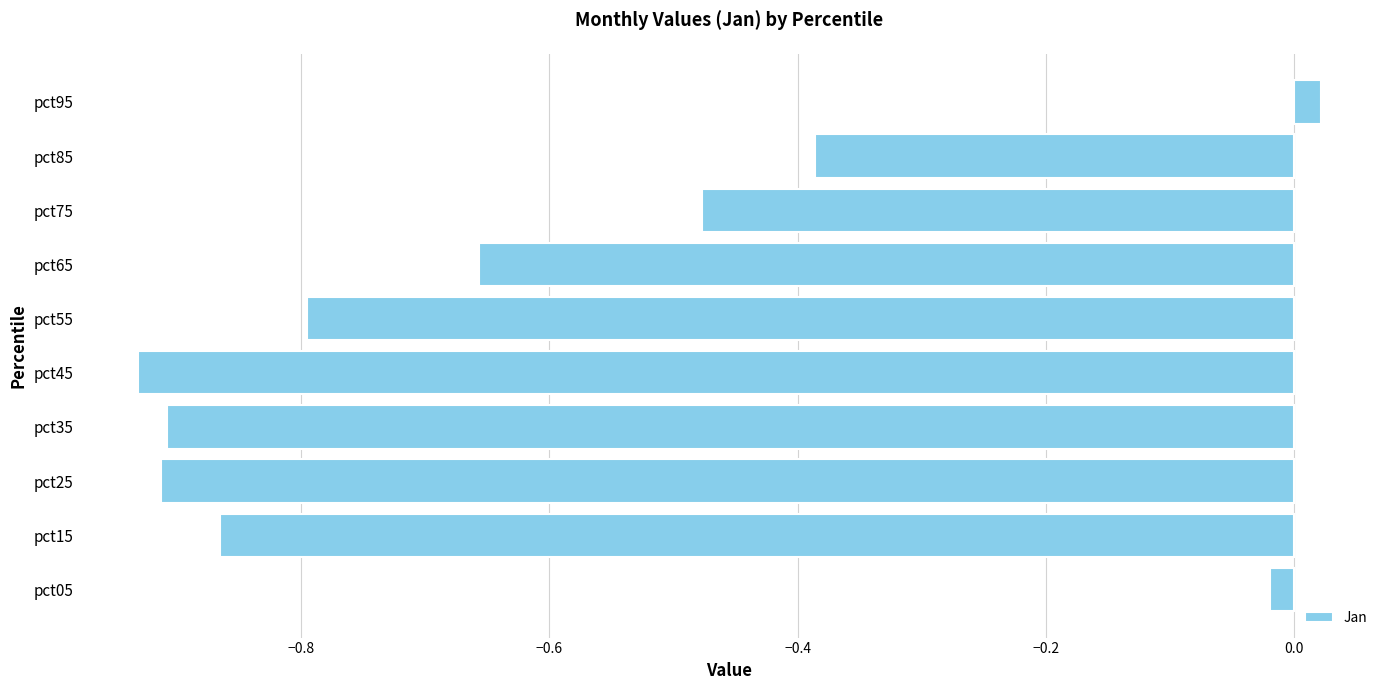

Between pct95 and pct55, which is larger?

pct95